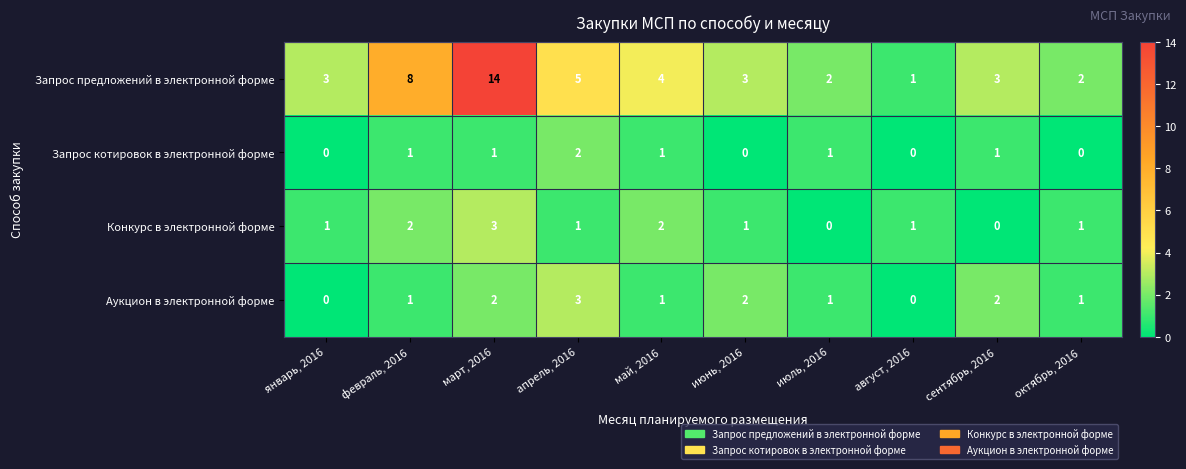

Which series has the largest range (max minus min)?

Запрос предложений в электронной форме